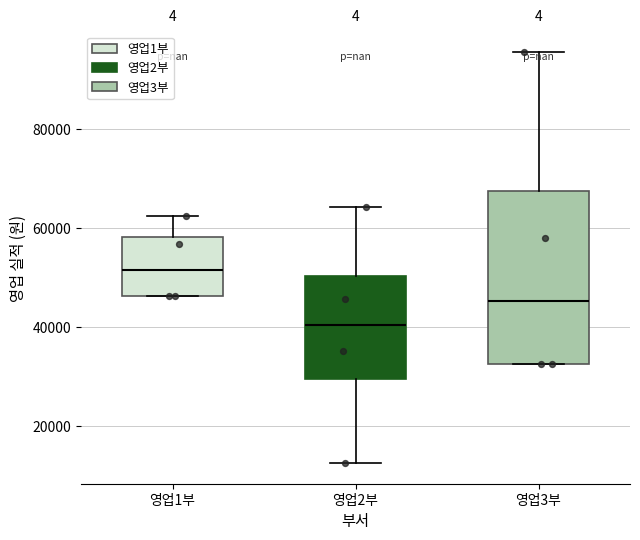

Reading left to right, read every box against the y-axis: the position of its median line, the range the box covers, and the ends of its whiskers. The values are not printed on the chart, so give them approximately, as read against the axis.

영업1부: median 52000, box 46000 to 58000, whiskers 46000 to 62000
영업2부: median 40000, box 30000 to 50000, whiskers 12000 to 64000
영업3부: median 46000, box 32000 to 68000, whiskers 32000 to 96000